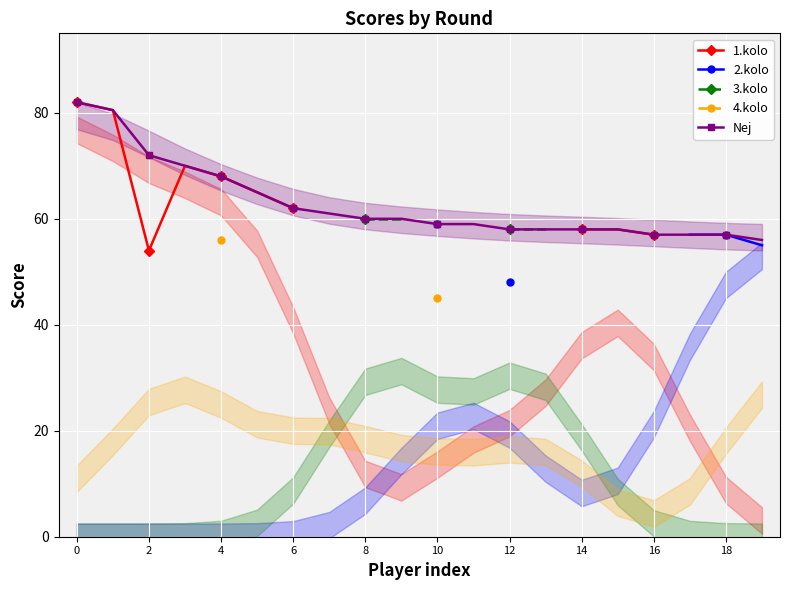

How many distinct data groups are displayed?

5